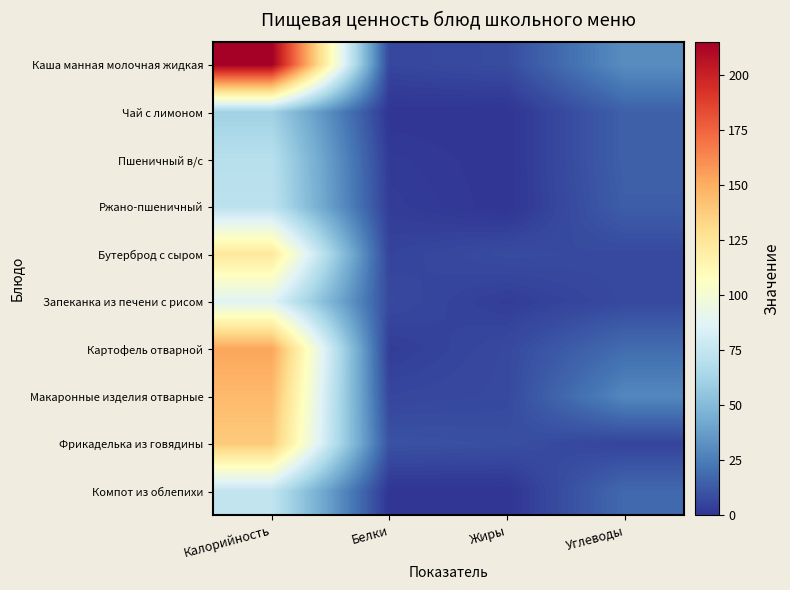

How many distinct data groups are displayed?

10